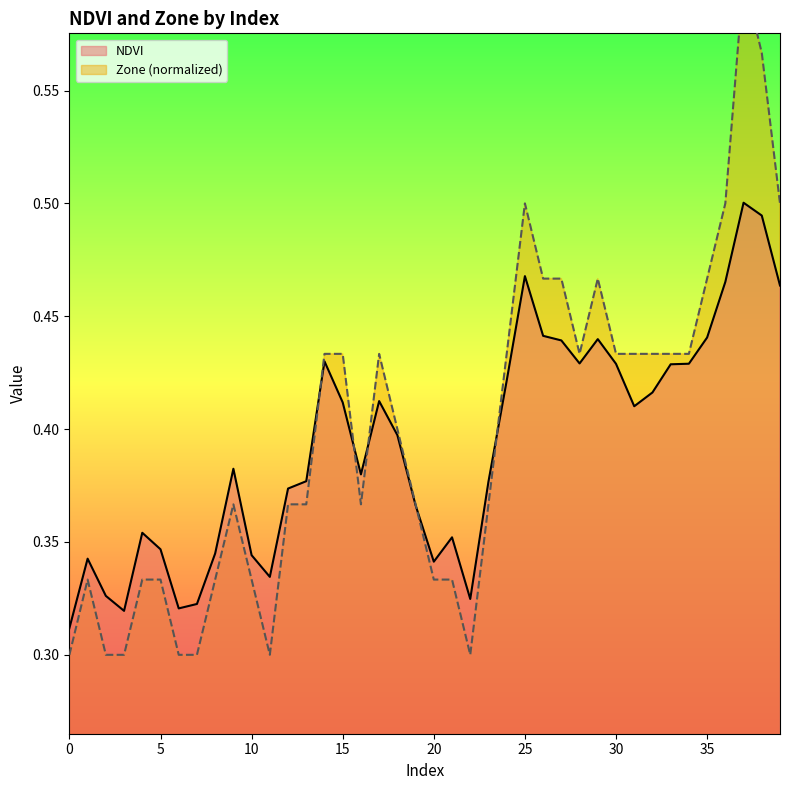

True or false: NDVI and Zone intersect in this chart.

True